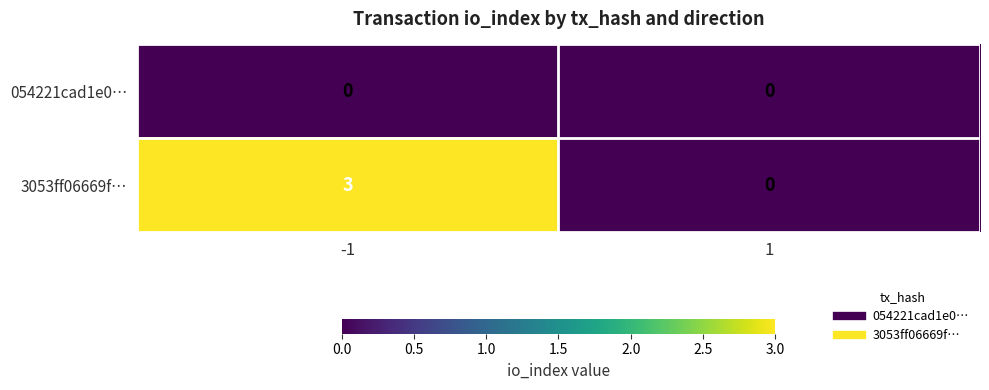

Between -1 and 1, which series saw the biggest shift?

3053ff06669f…